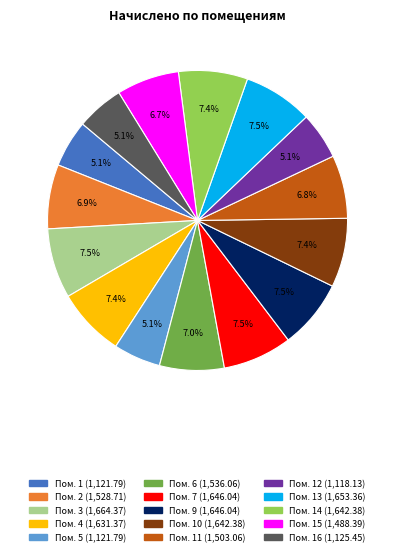

Is there any slice that represents more than half of the pie?

No